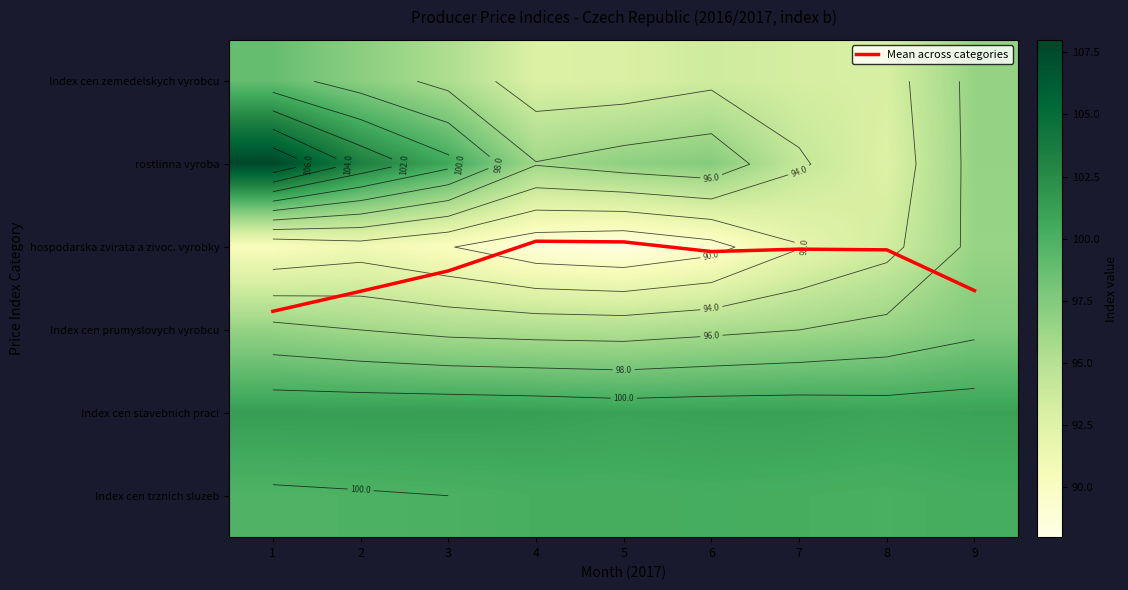

Is it true that Index cen zemedelskych vyrobcu equals 92.9 at 5?

True